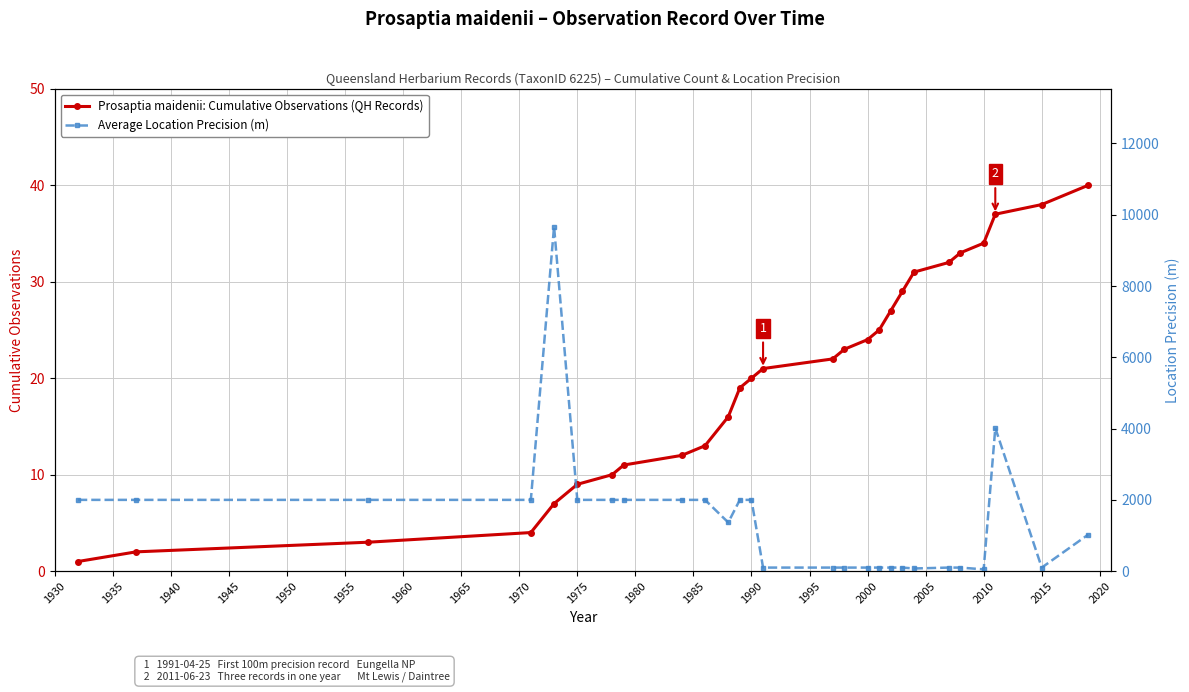

The value of Prosaptia maidenii: Cumulative Observations (QH Records) at 2010 is 34. True or false?

True